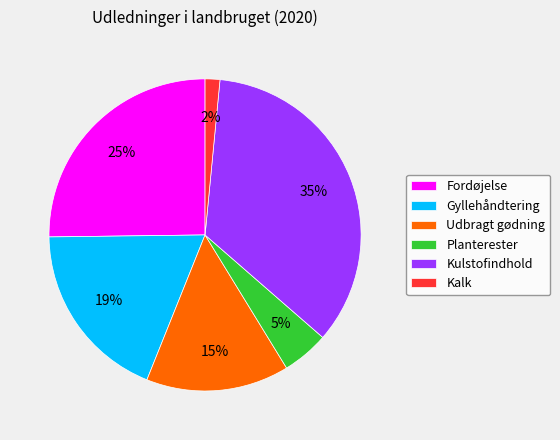

Which has a higher value, Planterester or Udbragt gødning?

Udbragt gødning